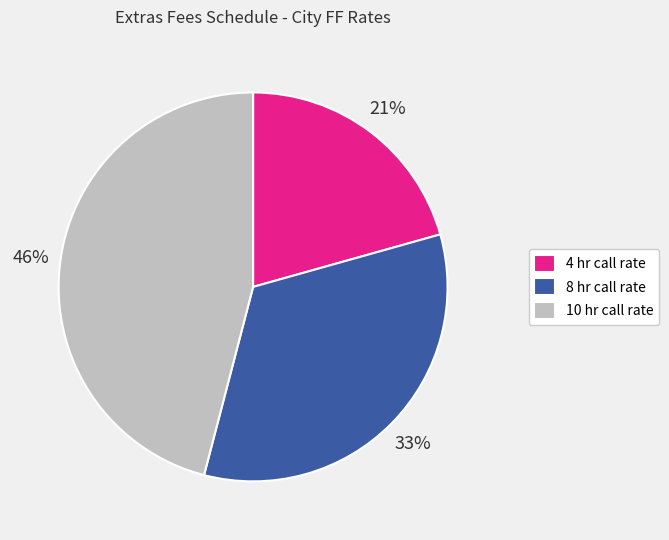

How many segments does this pie chart have?

3